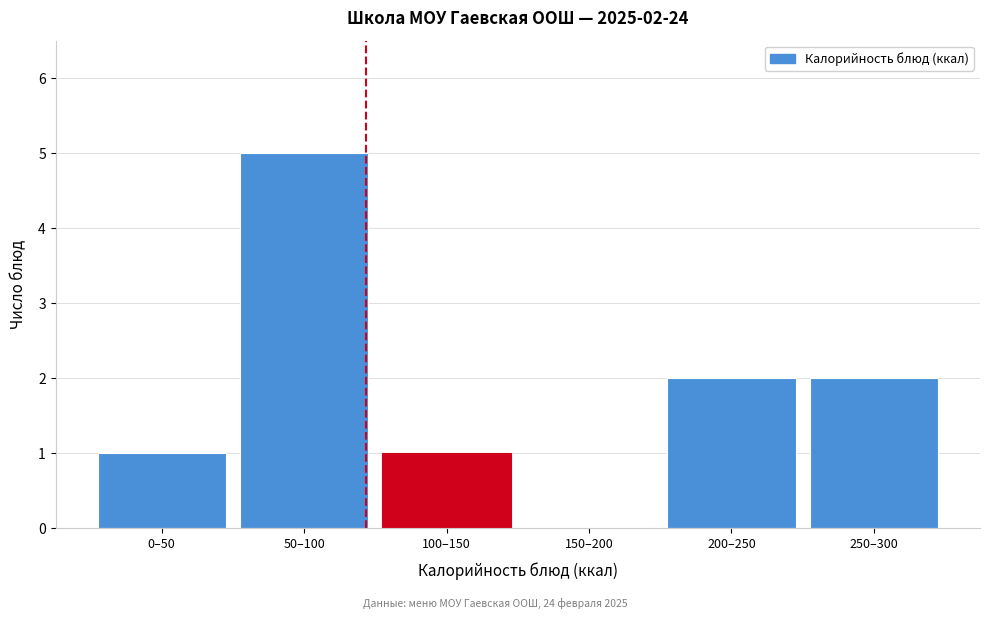

Reading right to left, what are all the values shown in this chart?

250–300=2	200–250=2	150–200=0	100–150=1	50–100=5	0–50=1